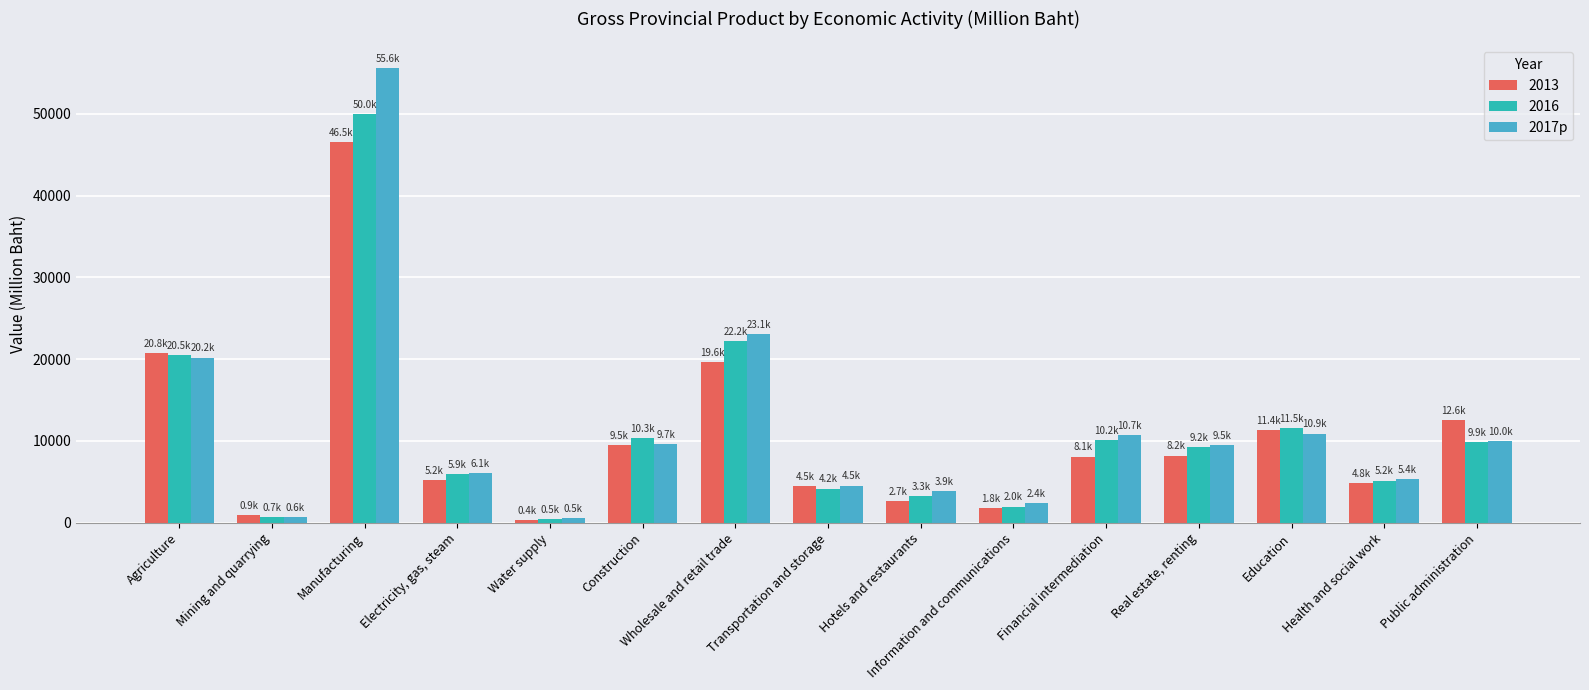

What is the sum of all 2013 values?

156935.4